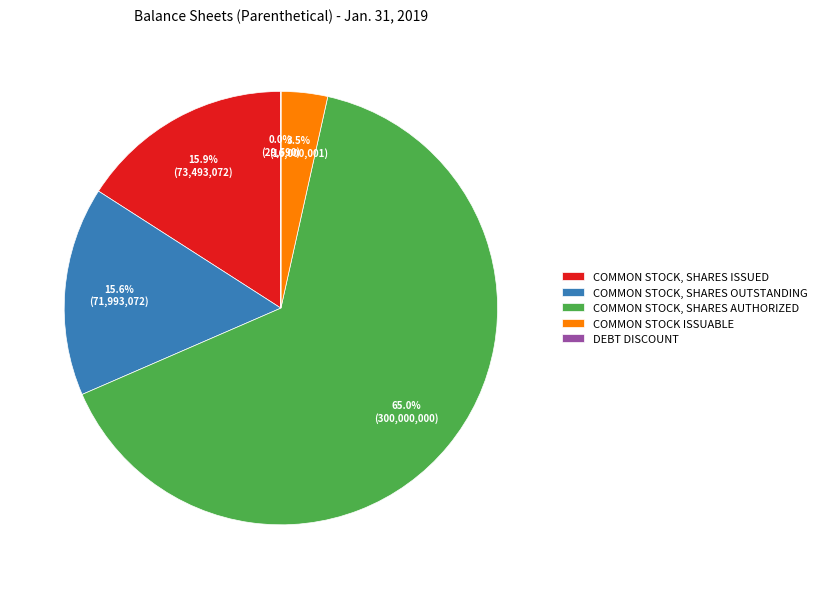

What percentage do COMMON STOCK, SHARES ISSUED and COMMON STOCK ISSUABLE together represent?

19.4%